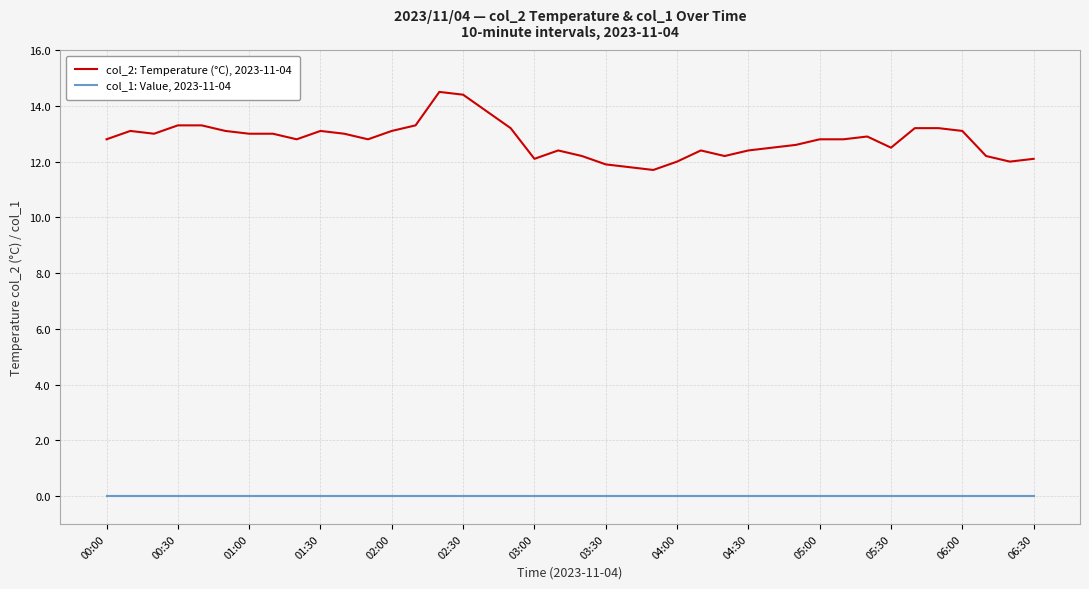

Which series has the largest range (max minus min)?

col_2: Temperature (°C), 2023-11-04